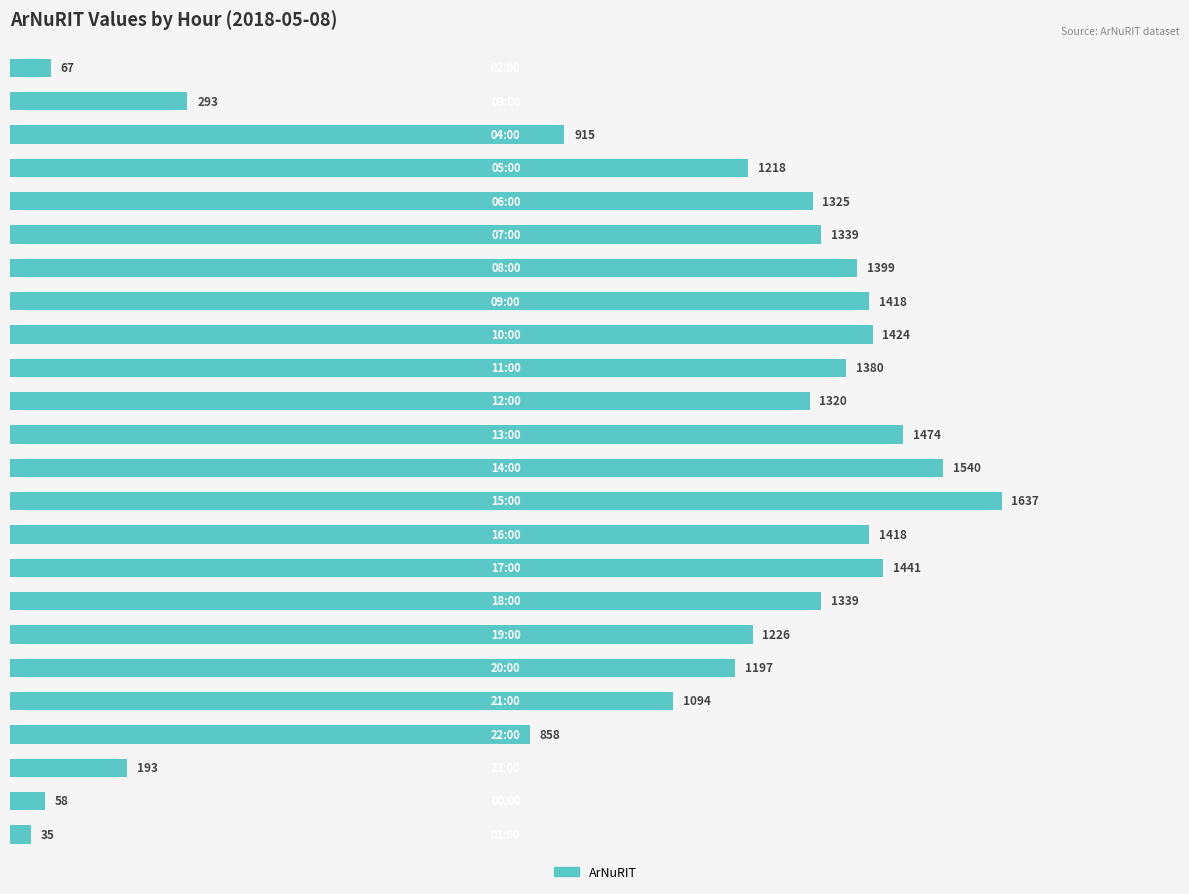

What is the minimum value shown in the chart?

35